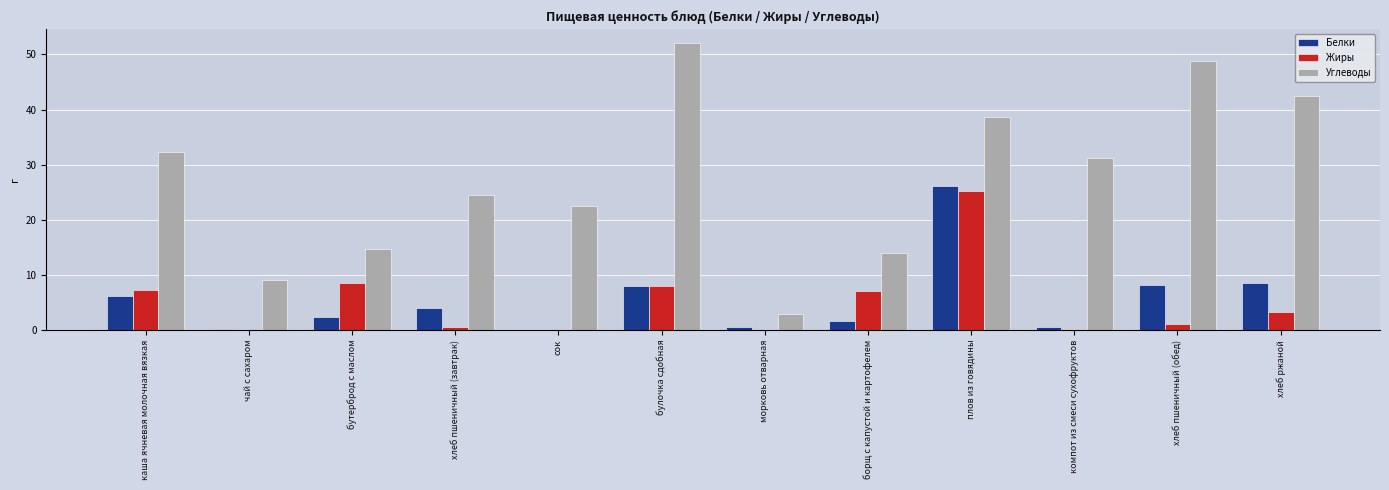

Is it true that Белки equals 2.1 at хлеб пшеничный (обед)?

False